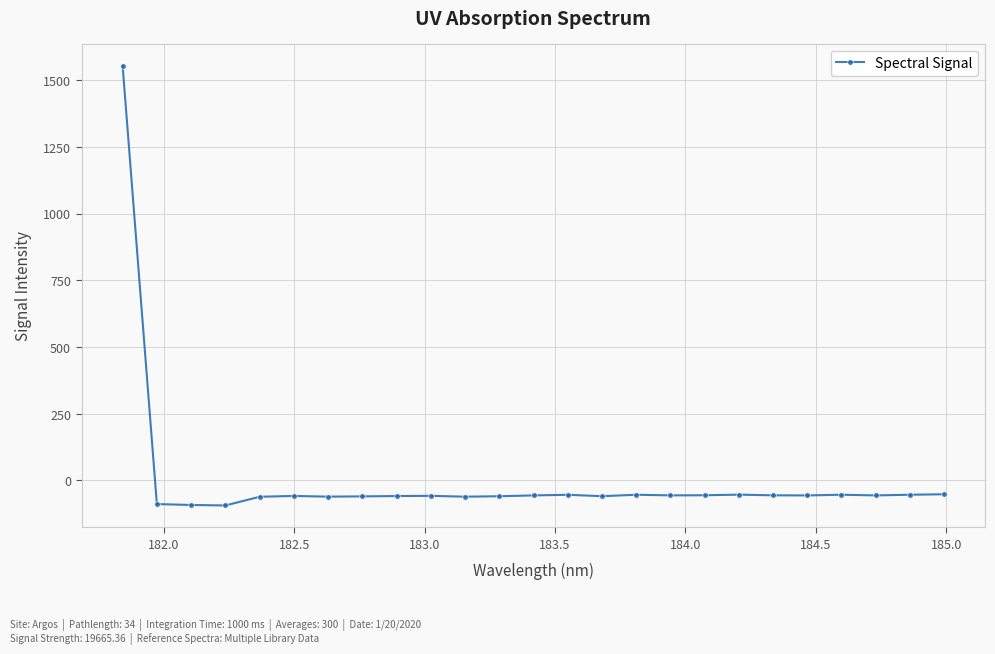

Does the chart have visible grid lines?

Yes